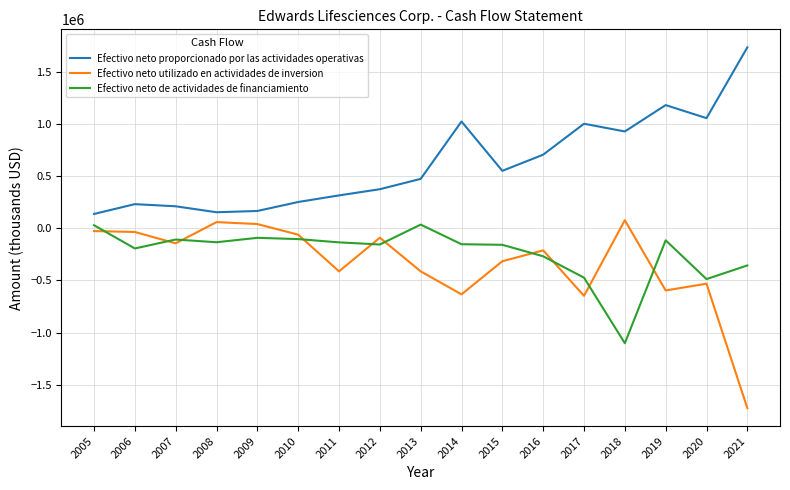

The value of Efectivo neto utilizado en actividades de inversion at 2011 is -412800. True or false?

True